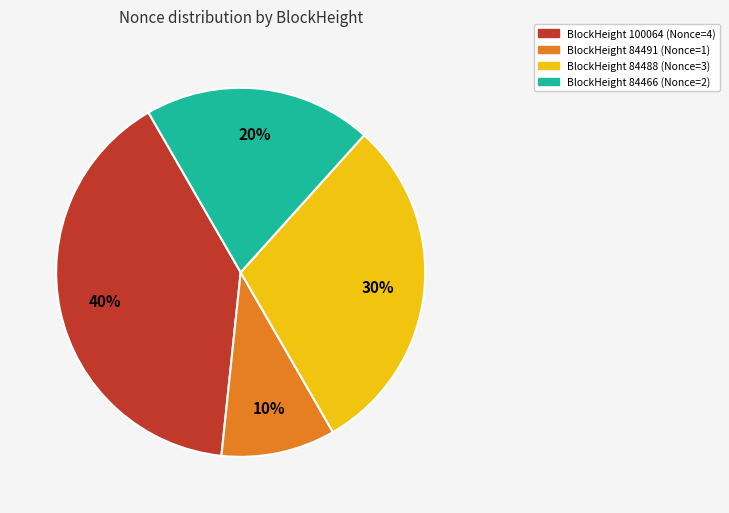

Do BlockHeight 84488 (Nonce=3) and BlockHeight 100064 (Nonce=4) together represent more than half of the pie?

Yes